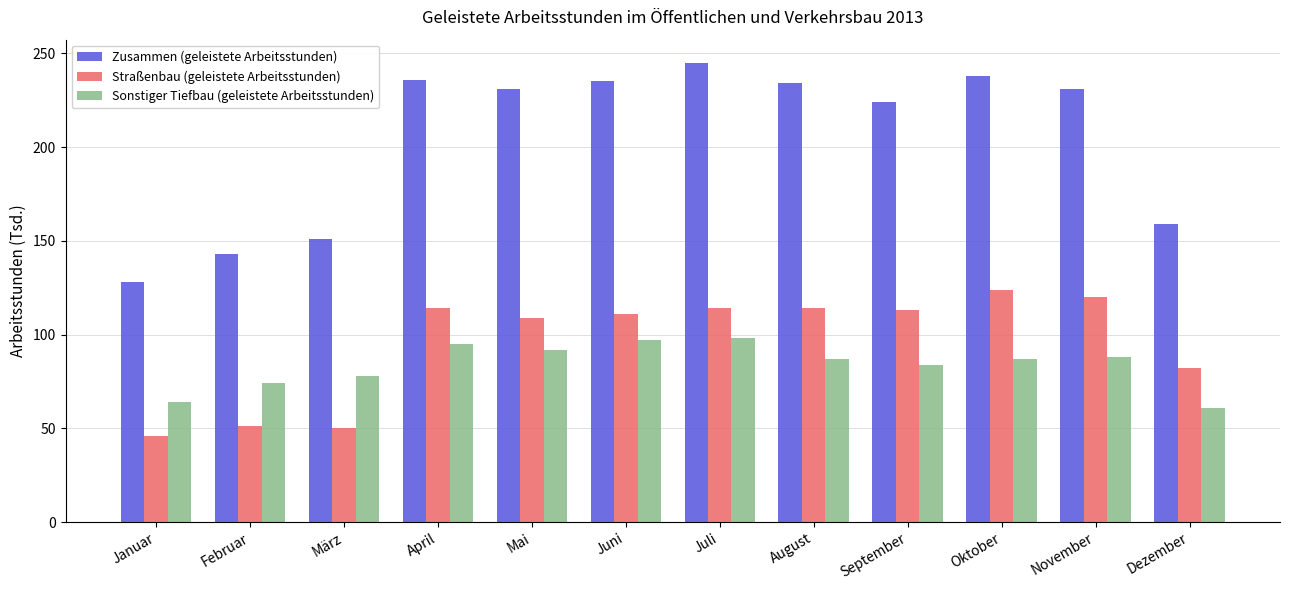

What is the difference between the maximum and second lowest values in the Straßenbau (geleistete Arbeitsstunden) series?

74